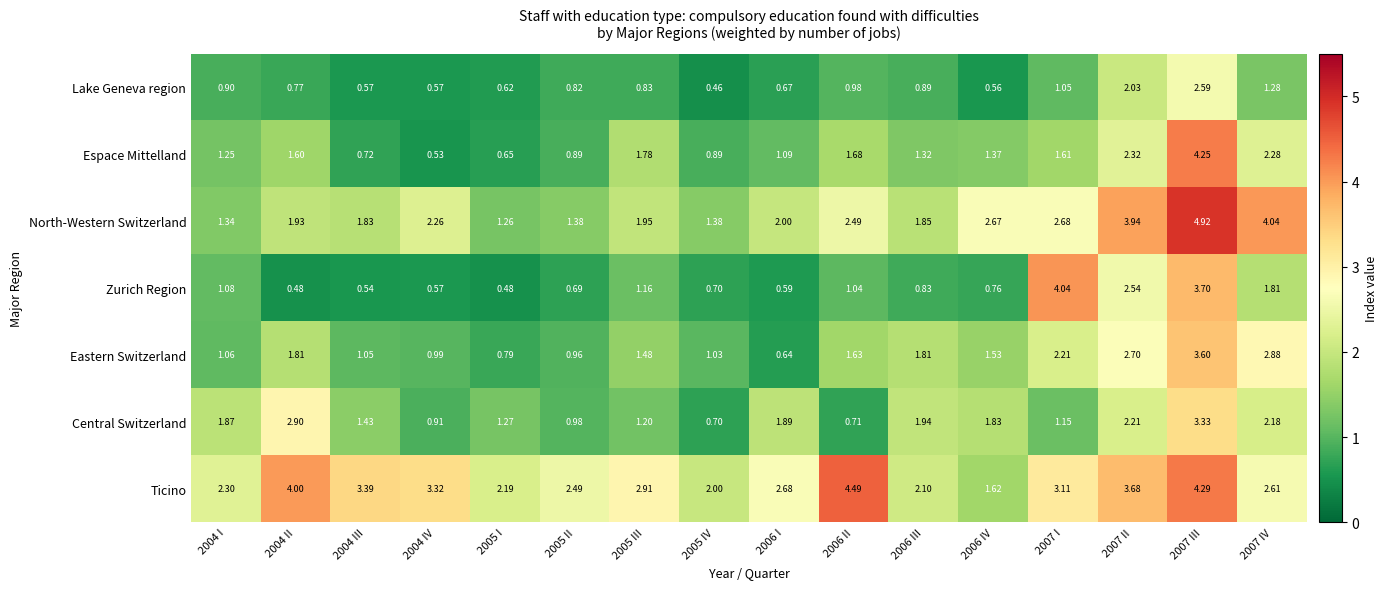

How many values in the Central Switzerland series exceed 1?

12